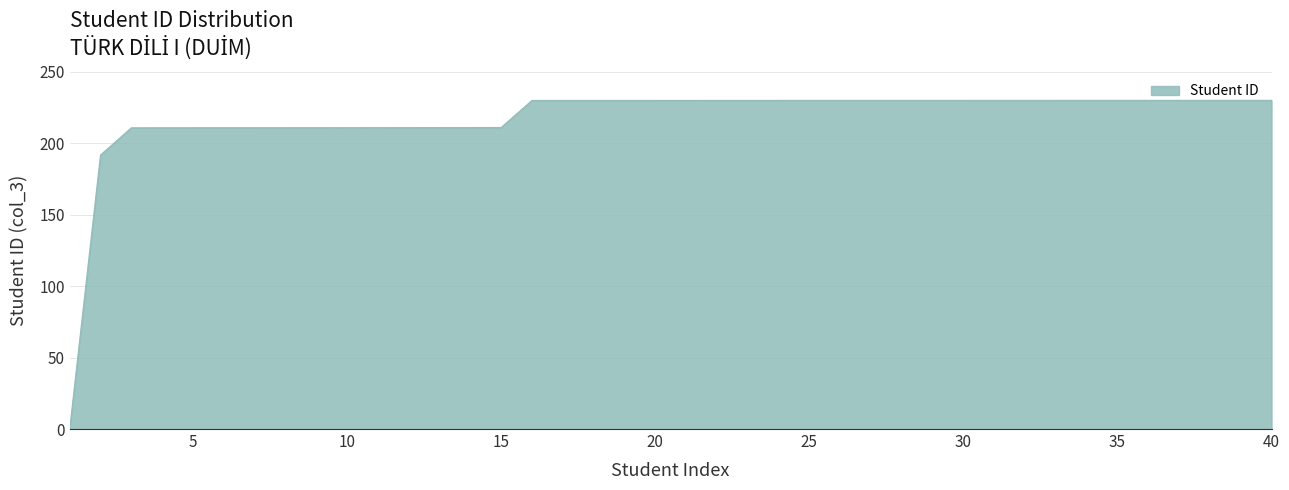

What is the difference between the maximum and minimum values?

230.0